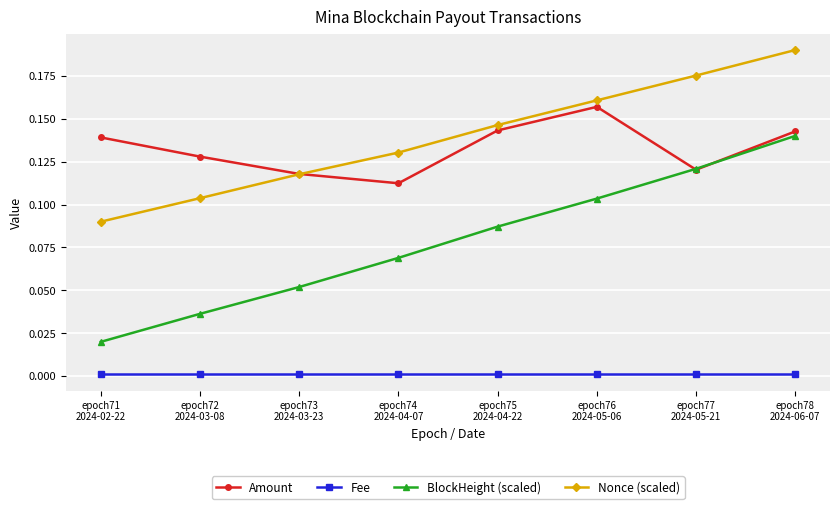

True or false: Nonce (scaled) and BlockHeight (scaled) cross at least once.

False